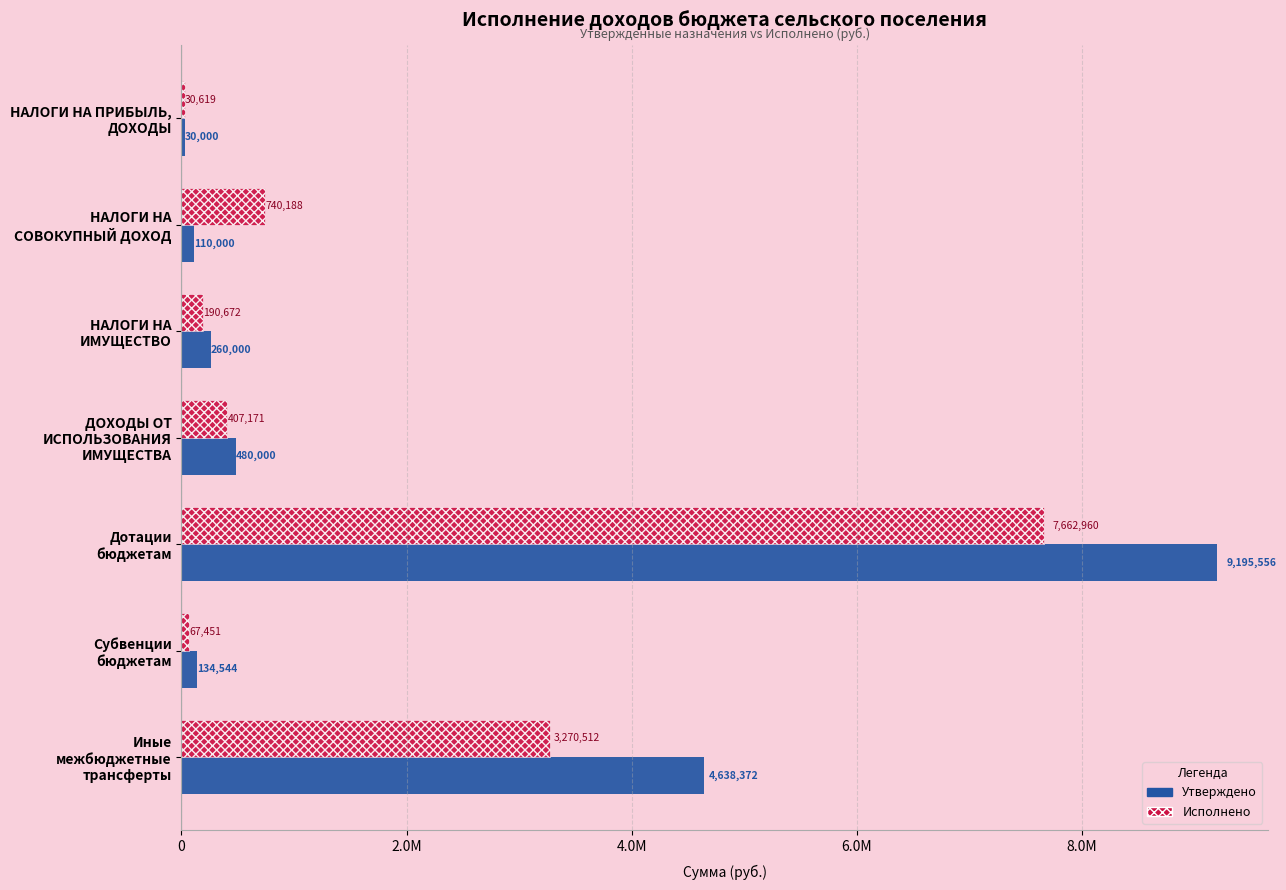

What are all the series names shown in the legend?

Утверждено, Исполнено